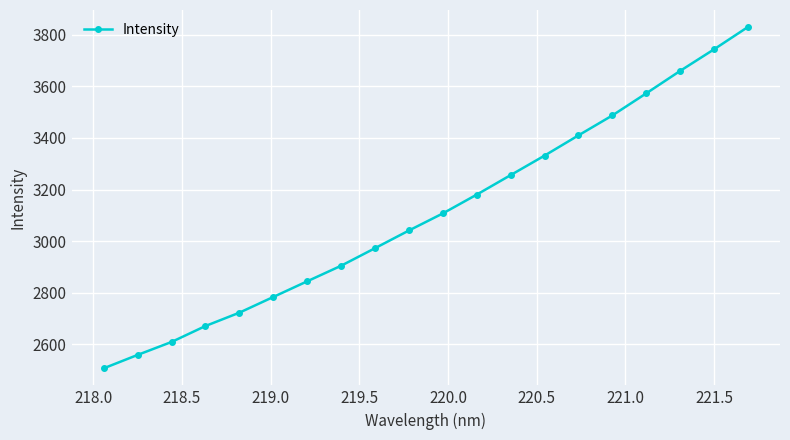

What is the value of the 4th point from the left?

2670.4